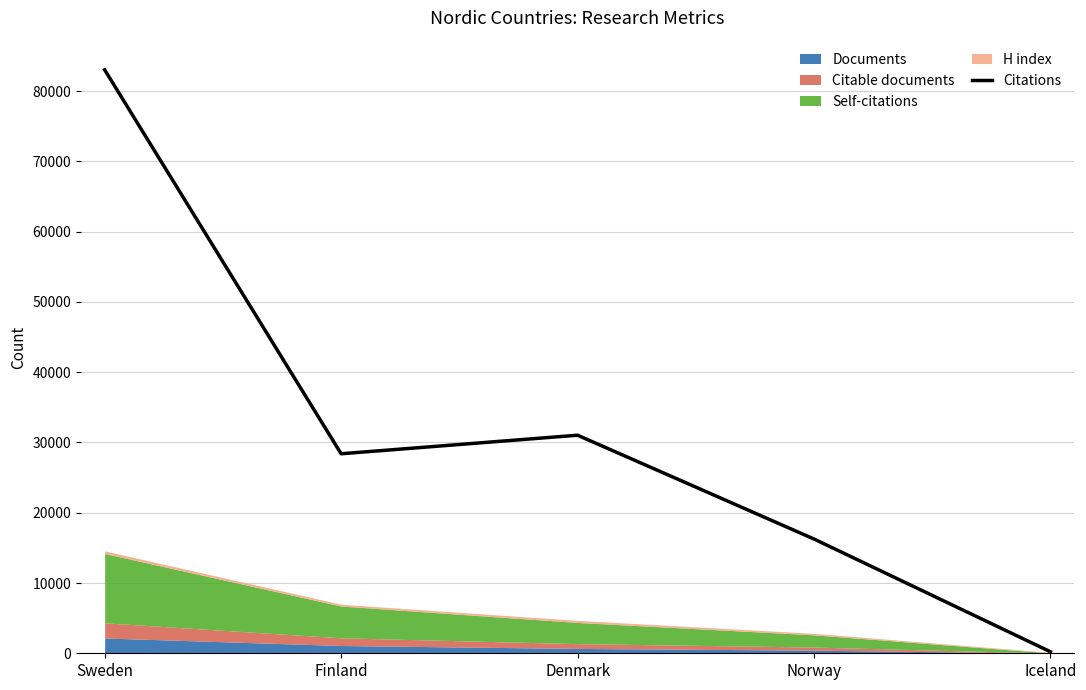

What is the value of the 5th point from the left?

212